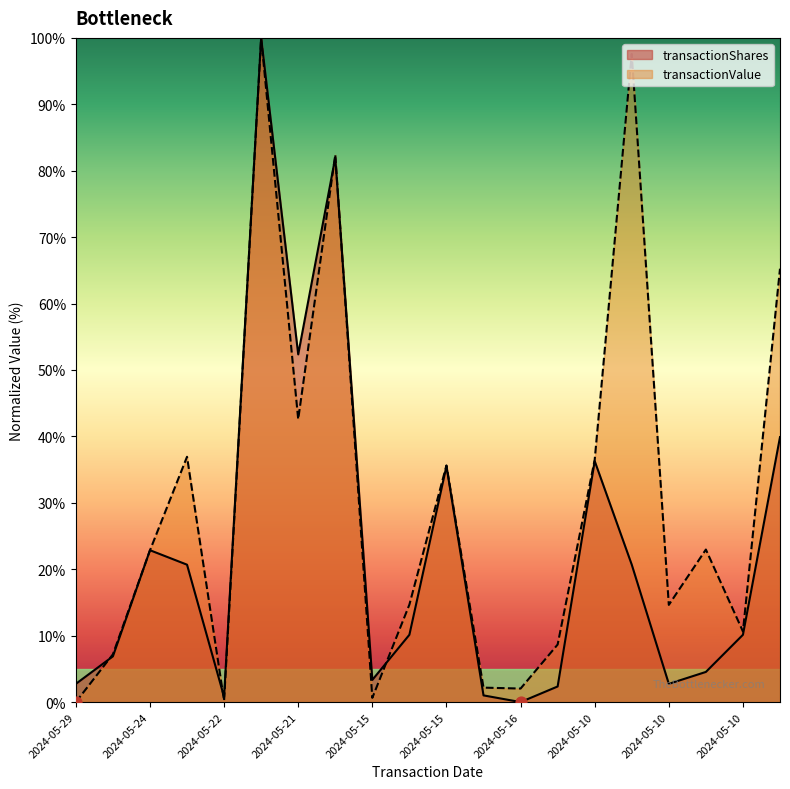

Is the value of transactionValue at 2024-05-09 greater than the value of transactionShares at 2024-05-13?

Yes